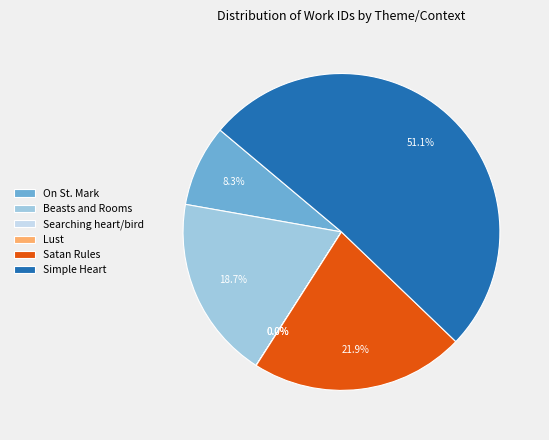

Which has a higher value, Simple Heart or Satan Rules?

Simple Heart